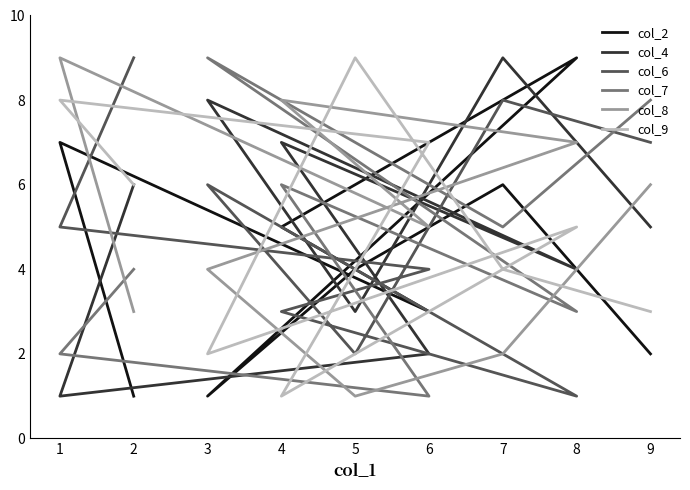

Which category has the lowest value across all series?

2